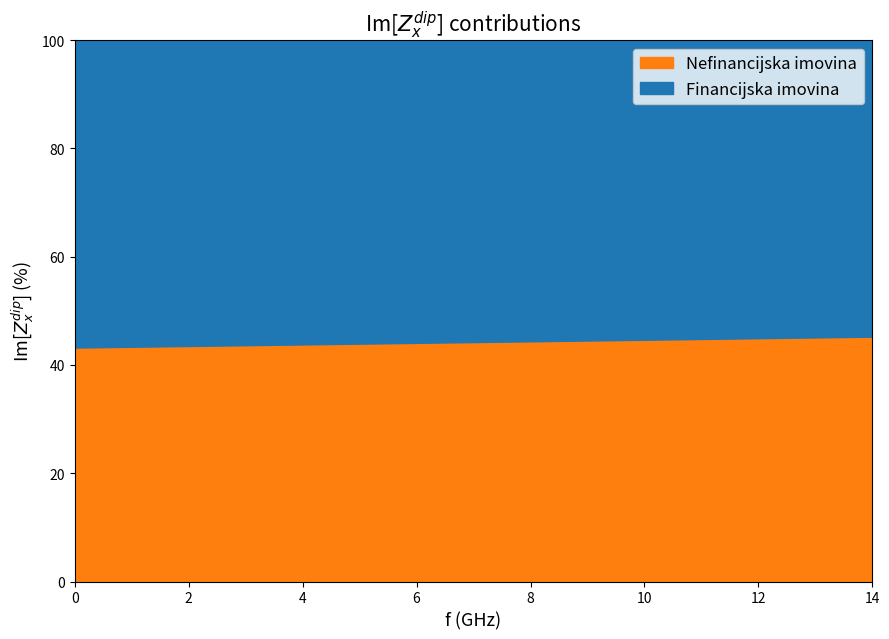

What is the lowest value of the Nefinancijska imovina series?

43.2